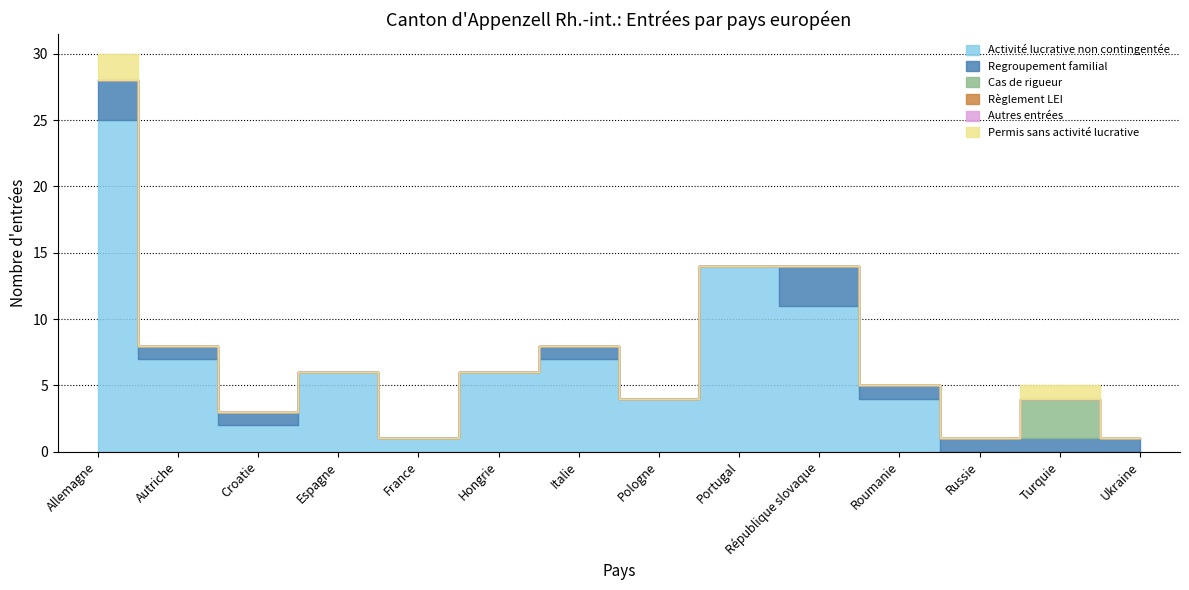

How many distinct data groups are displayed?

6